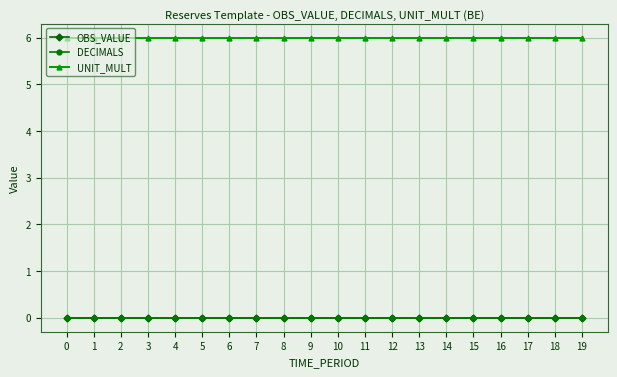

True or false: UNIT_MULT and OBS_VALUE cross at least once.

False